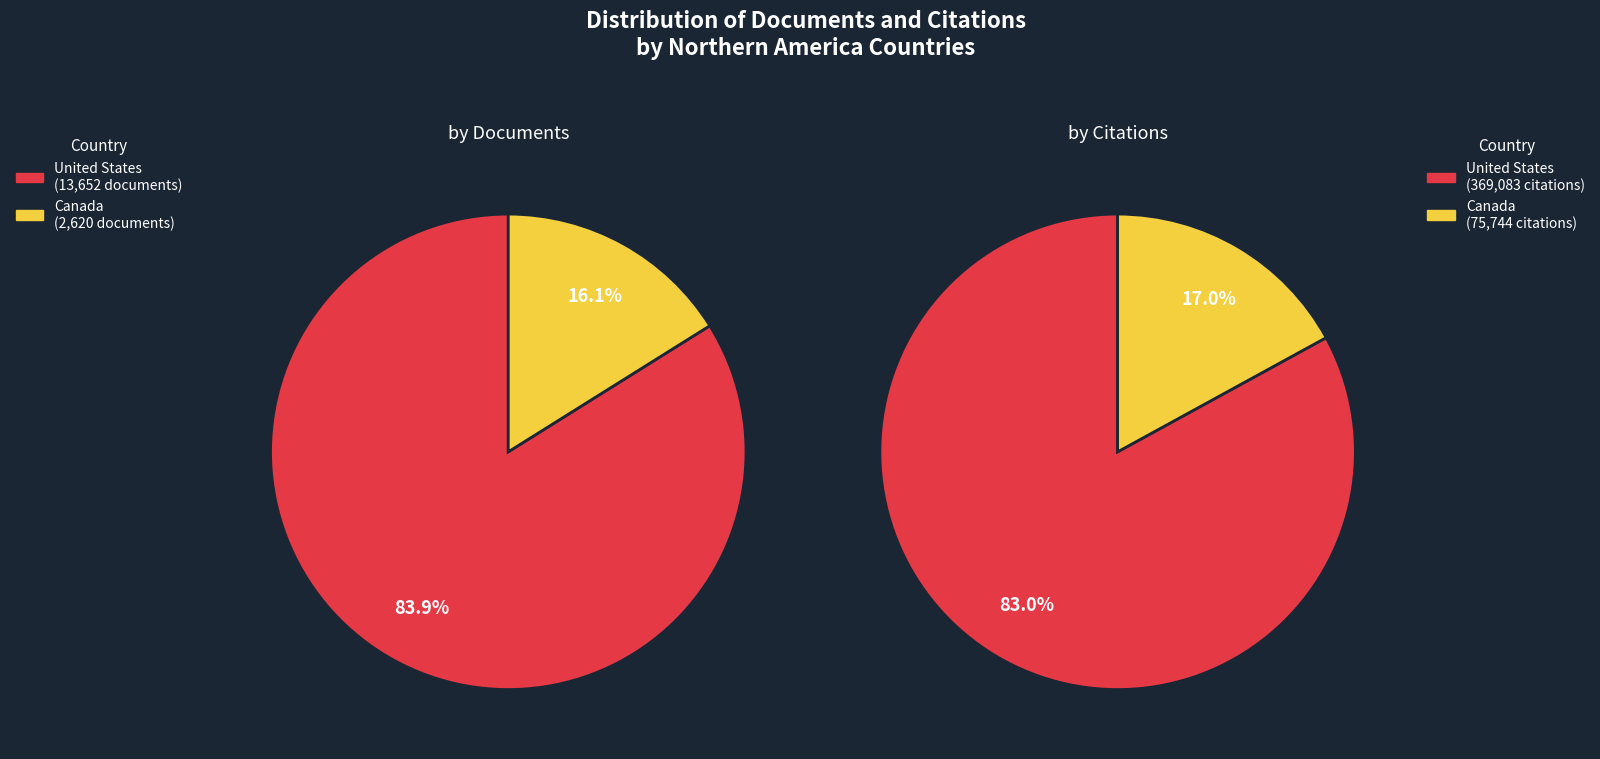

Between United States and Canada, which is larger?

United States